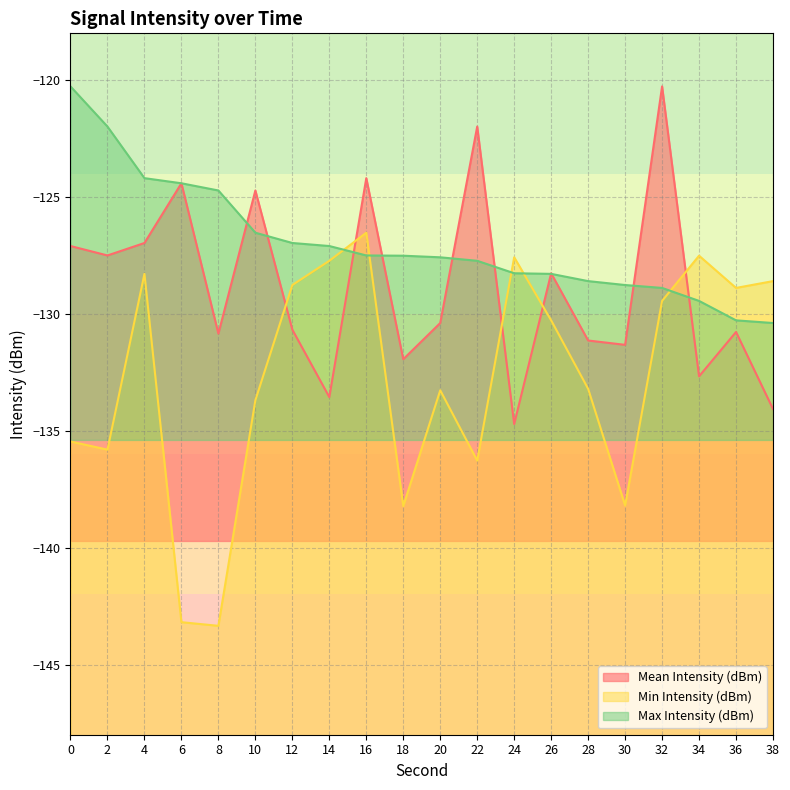

List the series in order of their peak value, lowest first.

Min Intensity (dBm), Mean Intensity (dBm), Max Intensity (dBm)